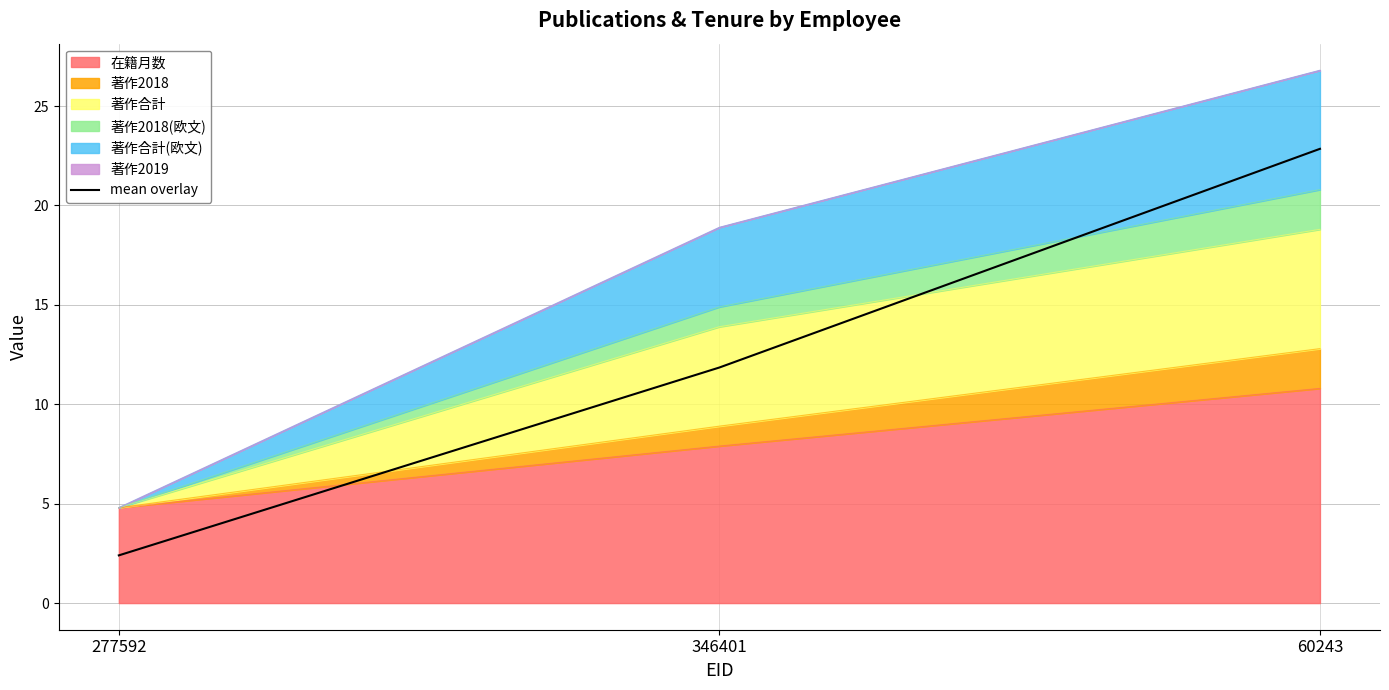

Which has a higher value, 277592 or 60243?

60243